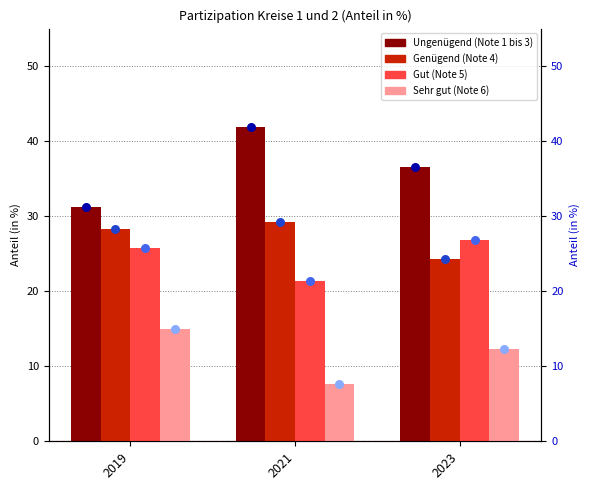

Which series reaches the maximum Y coordinate?

Ungenügend (Note 1 bis 3)